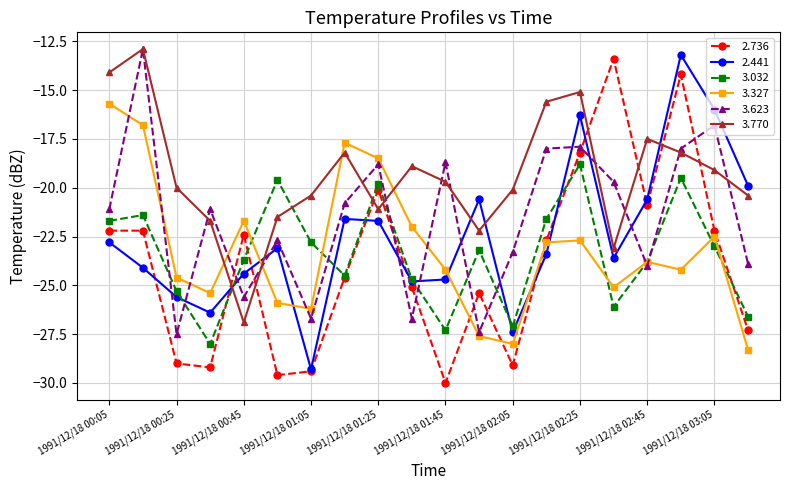

True or false: 3.623 and 3.770 cross at least once.

True